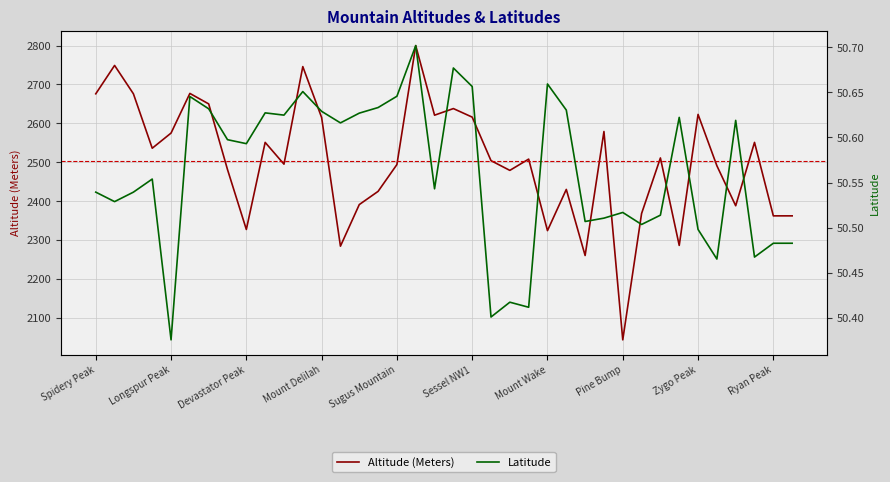

True or false: Latitude and Altitude (Meters) intersect in this chart.

False